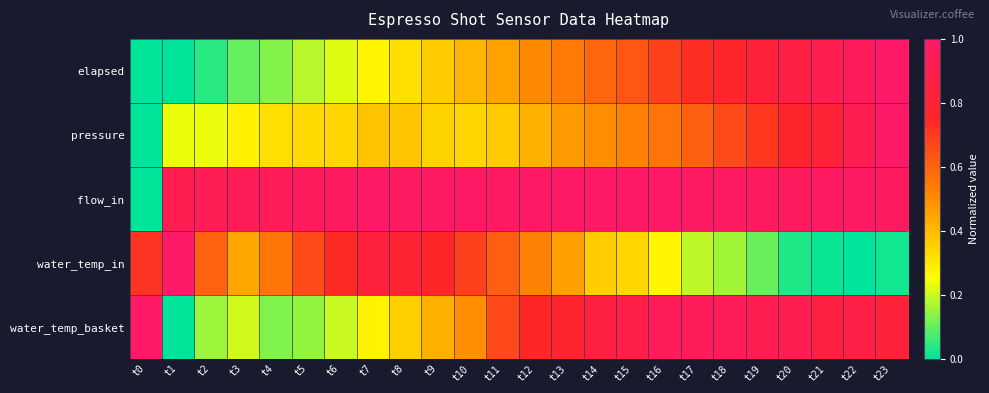

What is the total value across all series at t8?

2.8